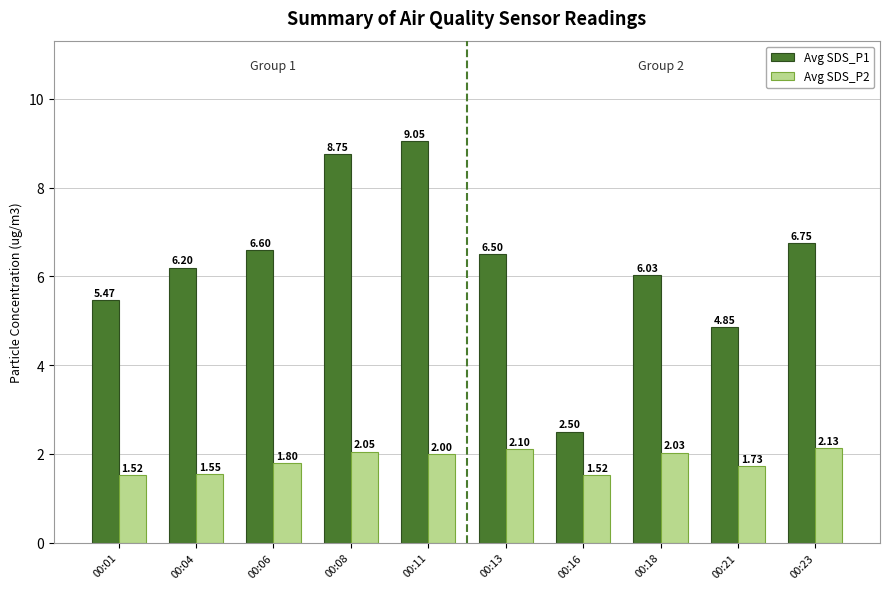

How many bars are there in total?

20